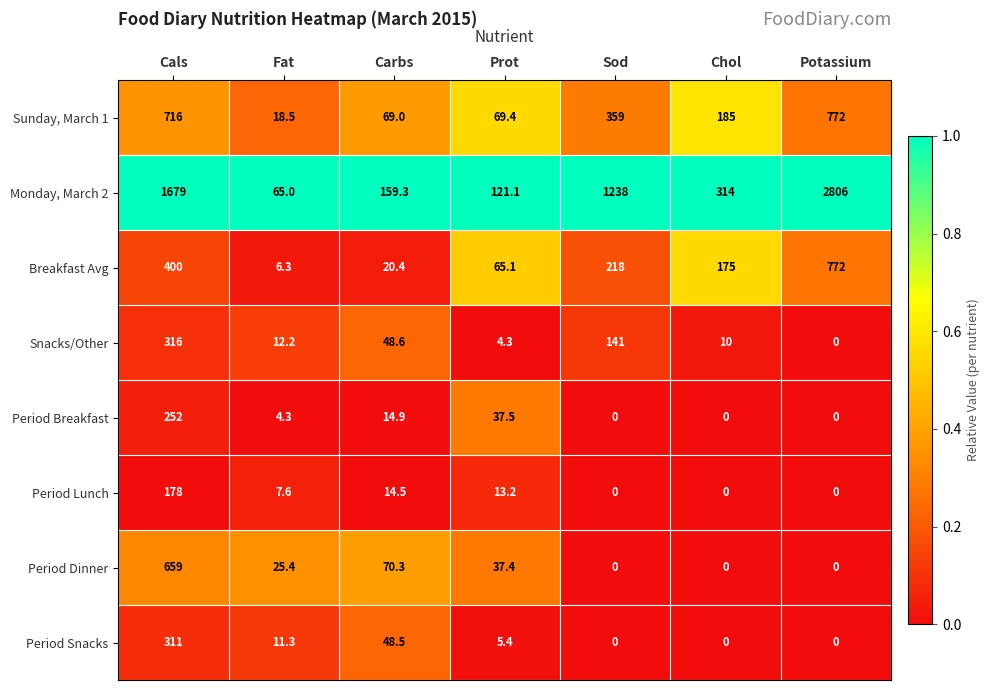

Which series changed the most between Prot and Potassium?

Monday, March 2